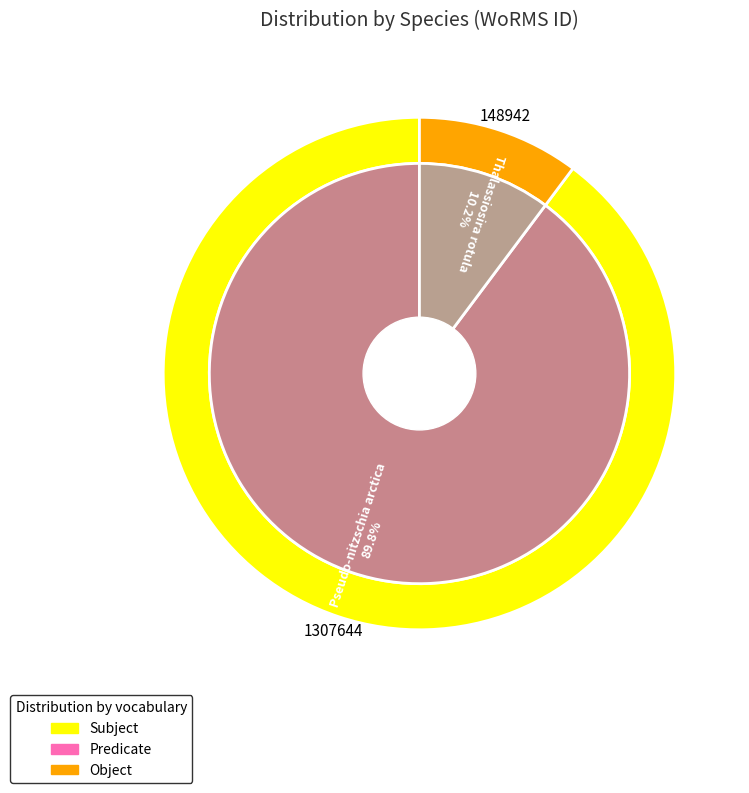

To the nearest percent, what percentage of the pie is Pseudo-nitzschia arctica?

90%